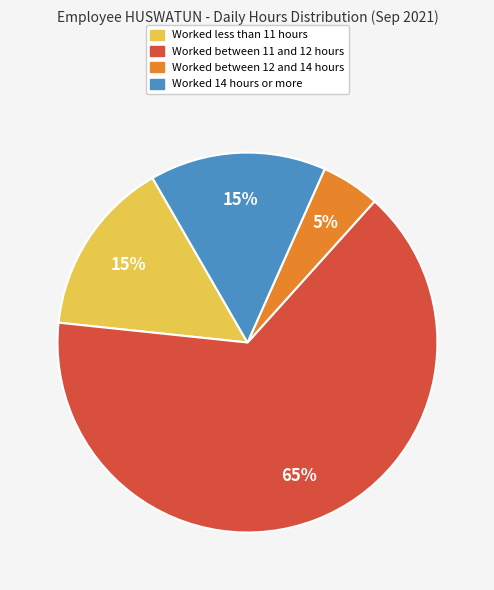

How many segments does this pie chart have?

4